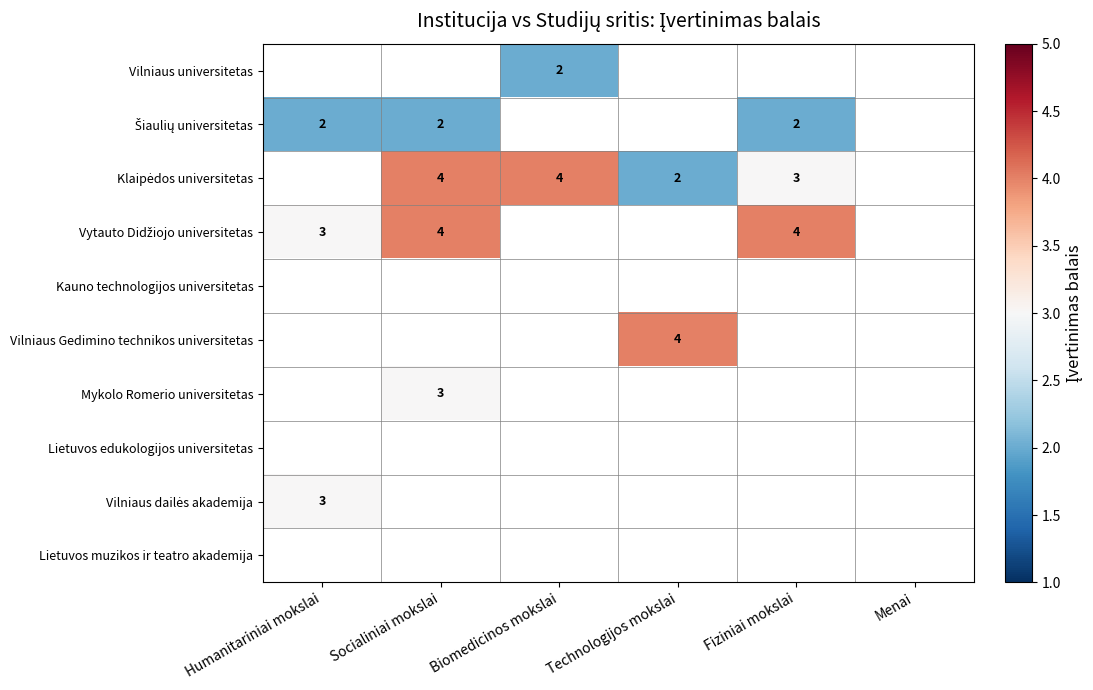

True or false: Vilniaus universitetas has a value of 4 at Biomedicinos mokslai.

False